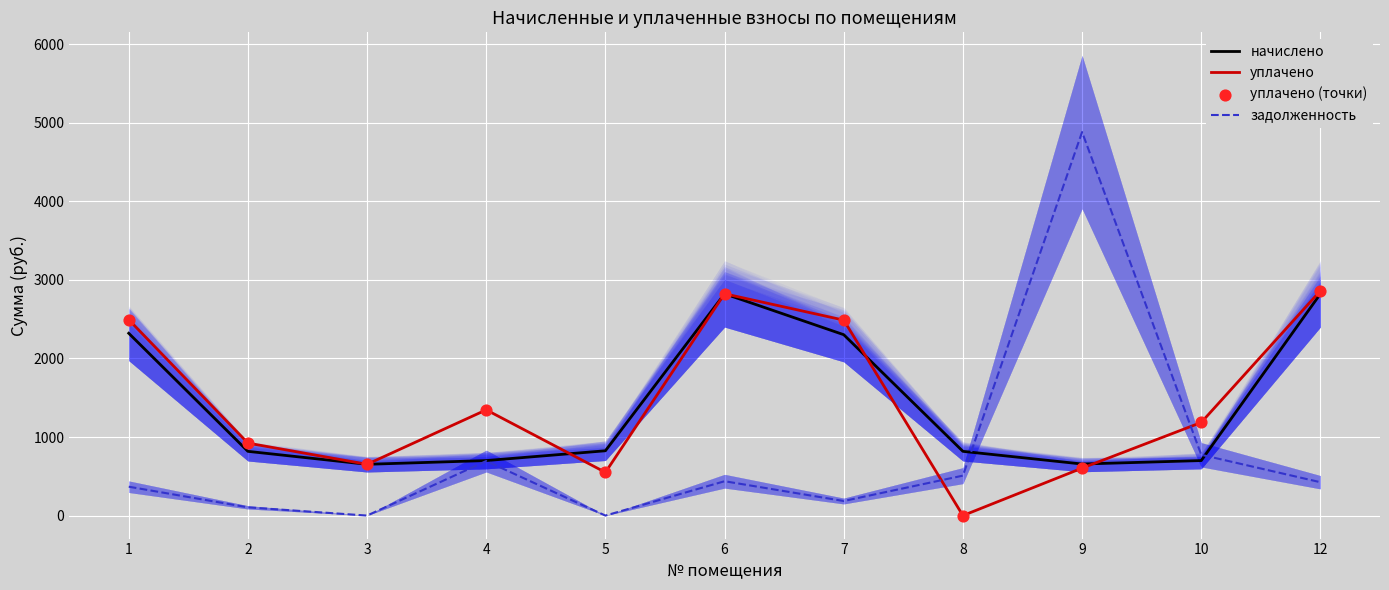

Which series has the largest total across all categories?

уплачено